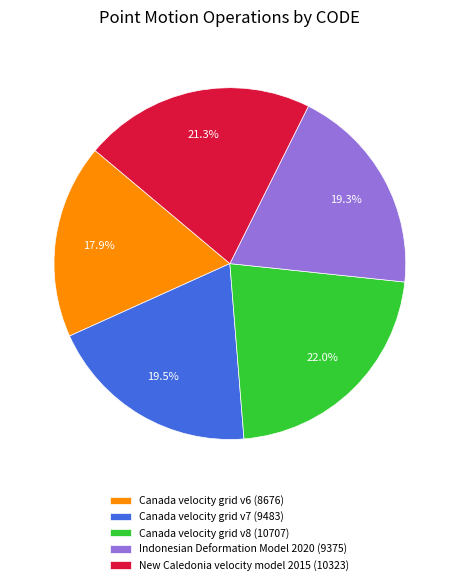

Which category has the biggest portion of the pie?

Canada velocity grid v8